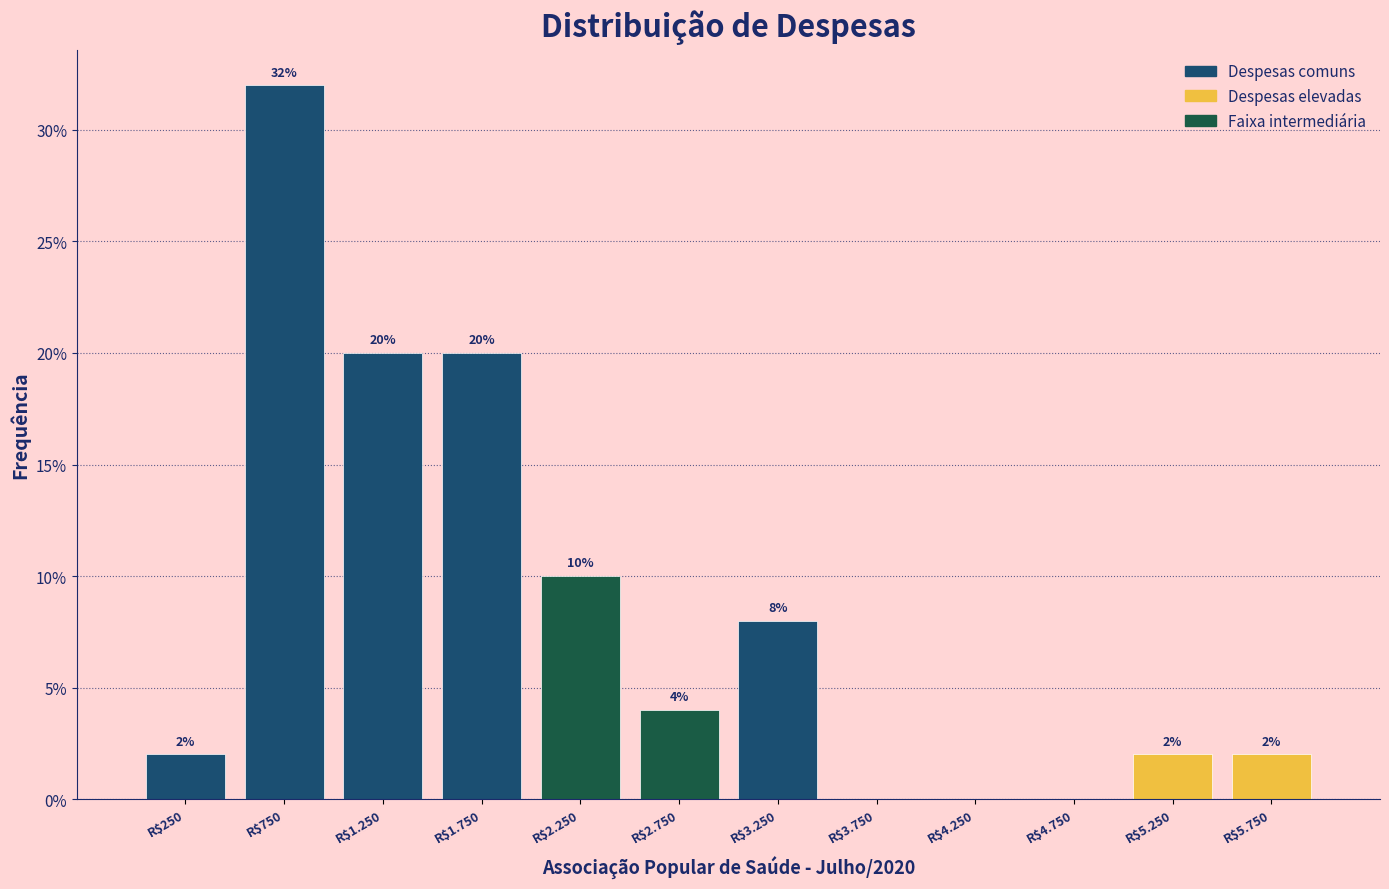

Is it true that the value at R$4.750 is 0?

True